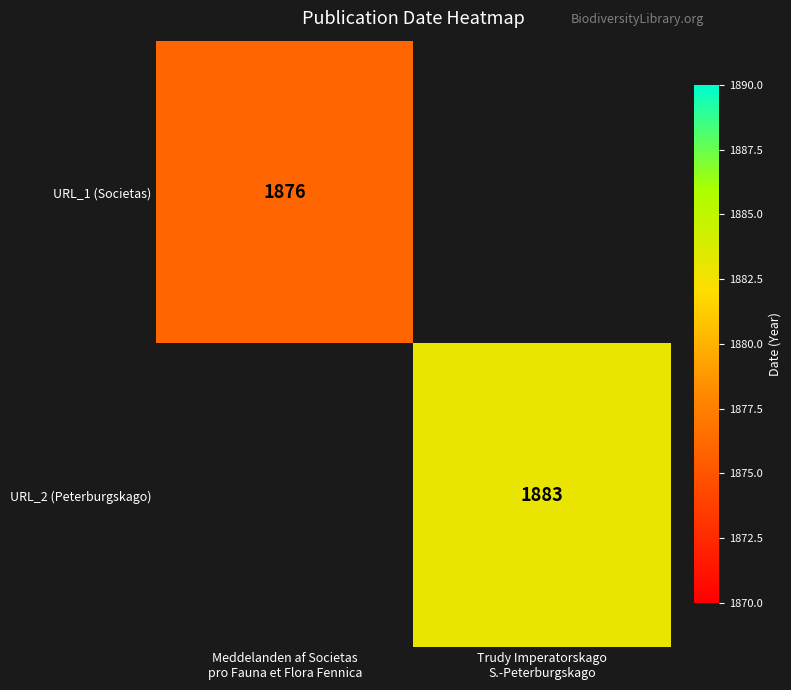

What is the minimum value for URL_1 (Societas)?

1876.0